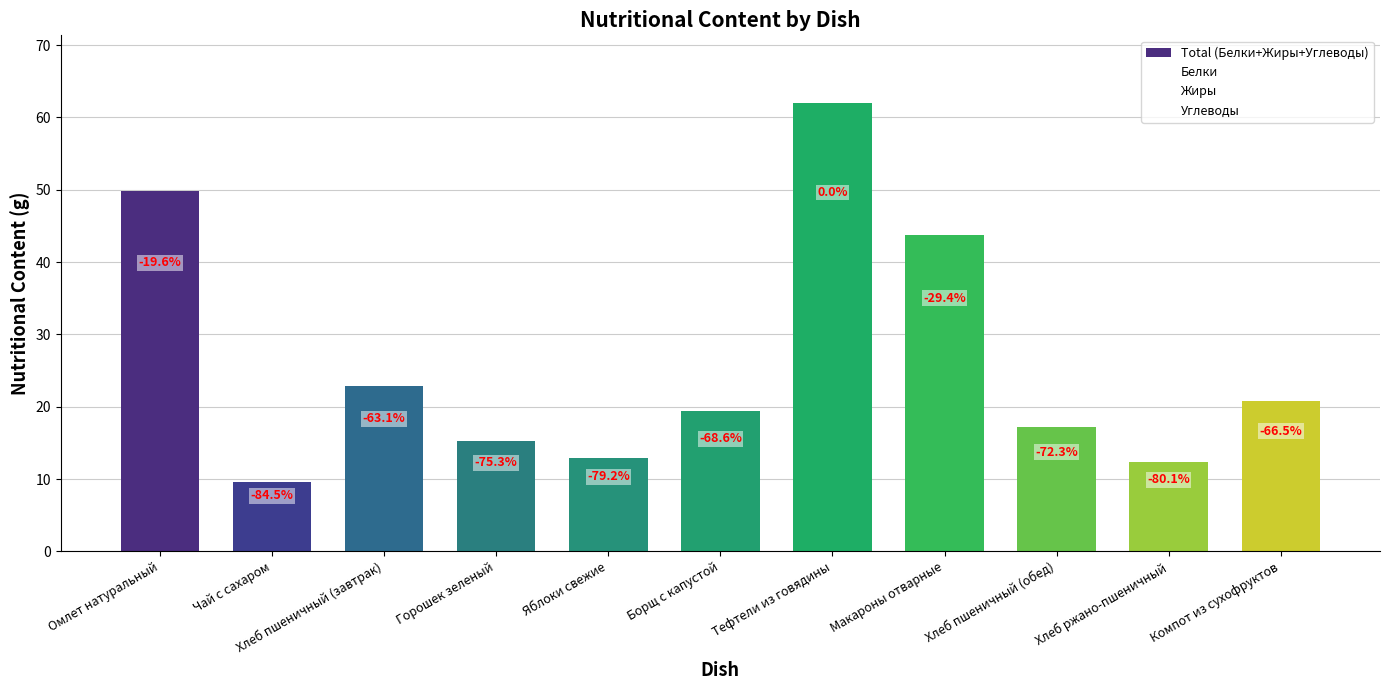

What is the highest value of the Жиры series?

20.9